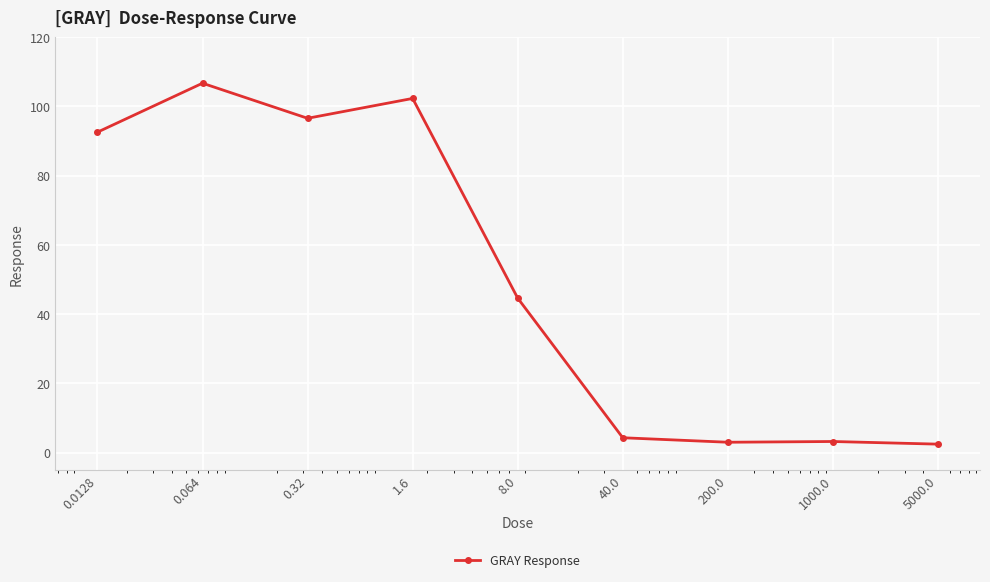

What is the difference between the maximum and minimum values?

104.2